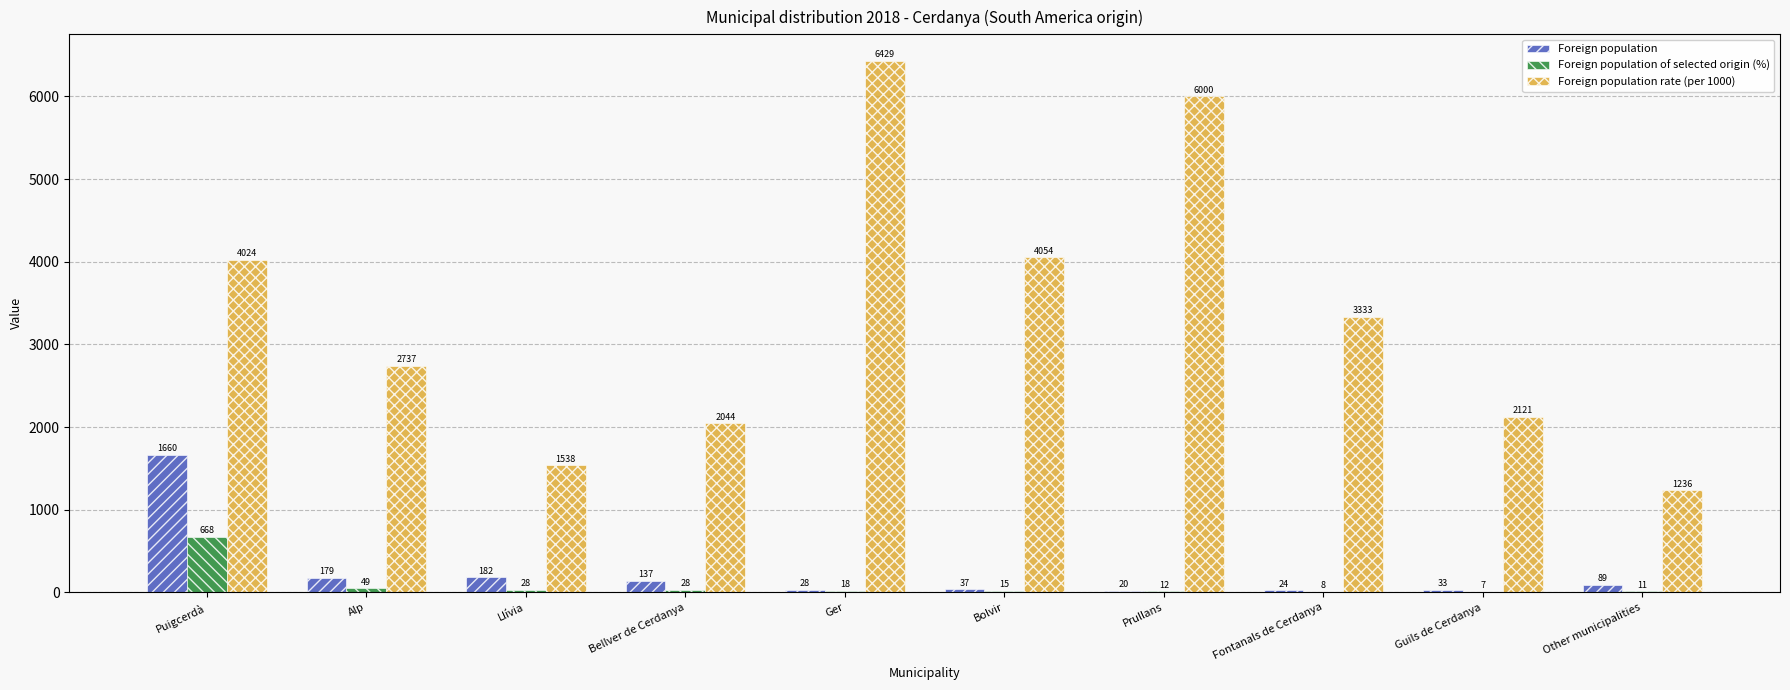

Is it true that Foreign population rate (per 1000) equals 1236 at Other municipalities?

True